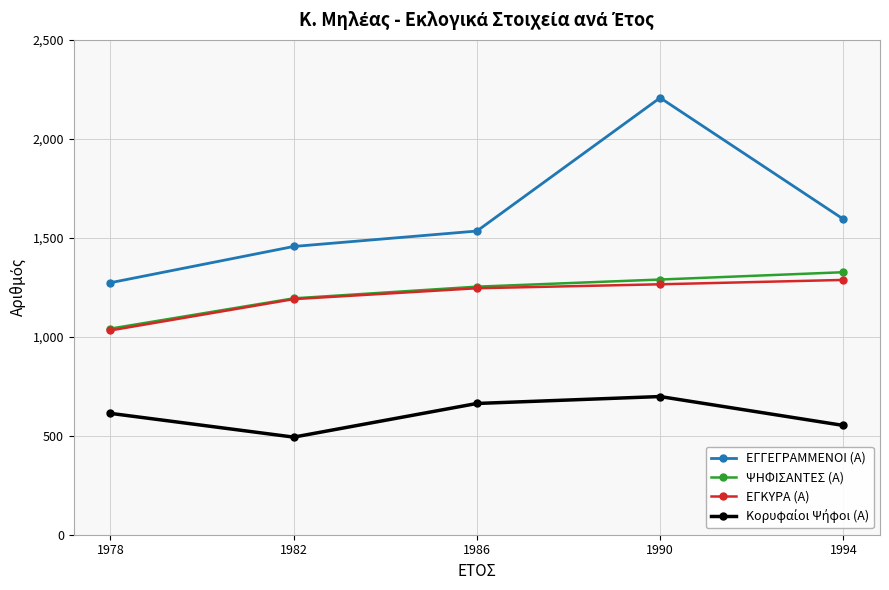

How many lines are shown in the chart?

4